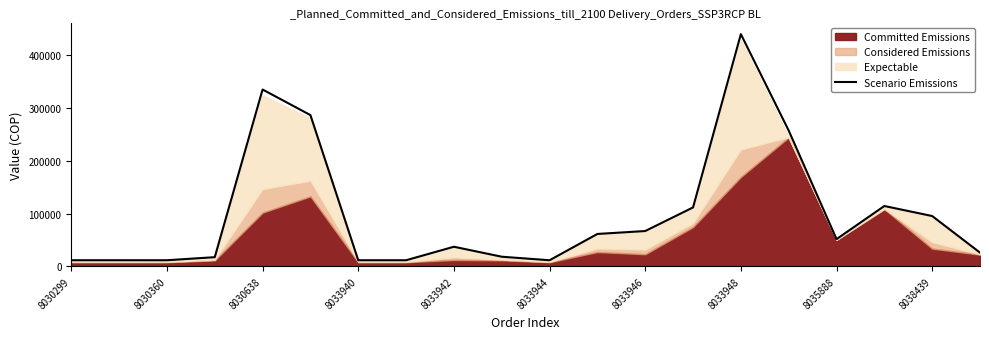

What position from the left is 17?

18